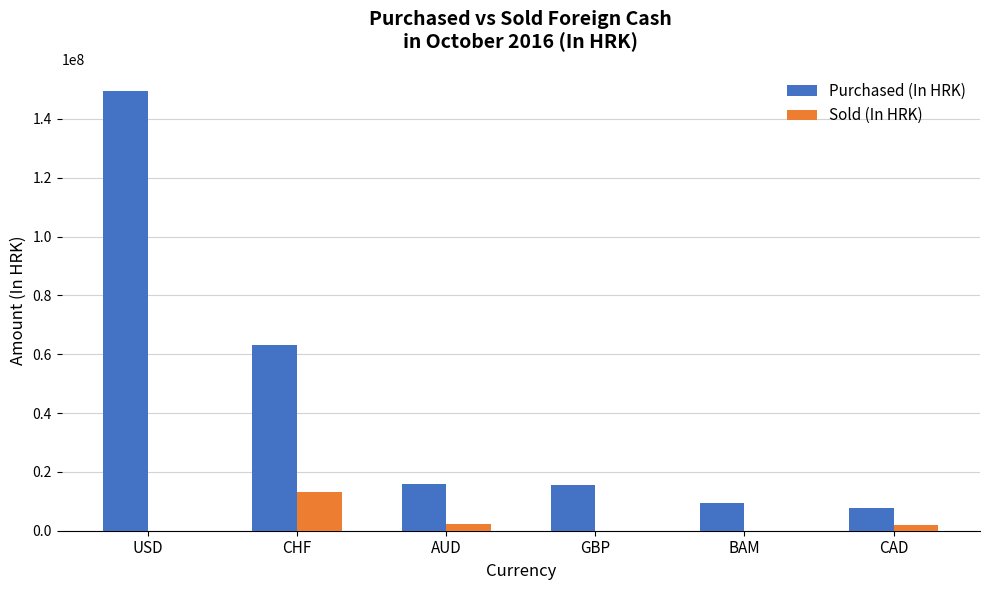

What is the sum of the Purchased (In HRK) values at CAD and AUD?

23619658